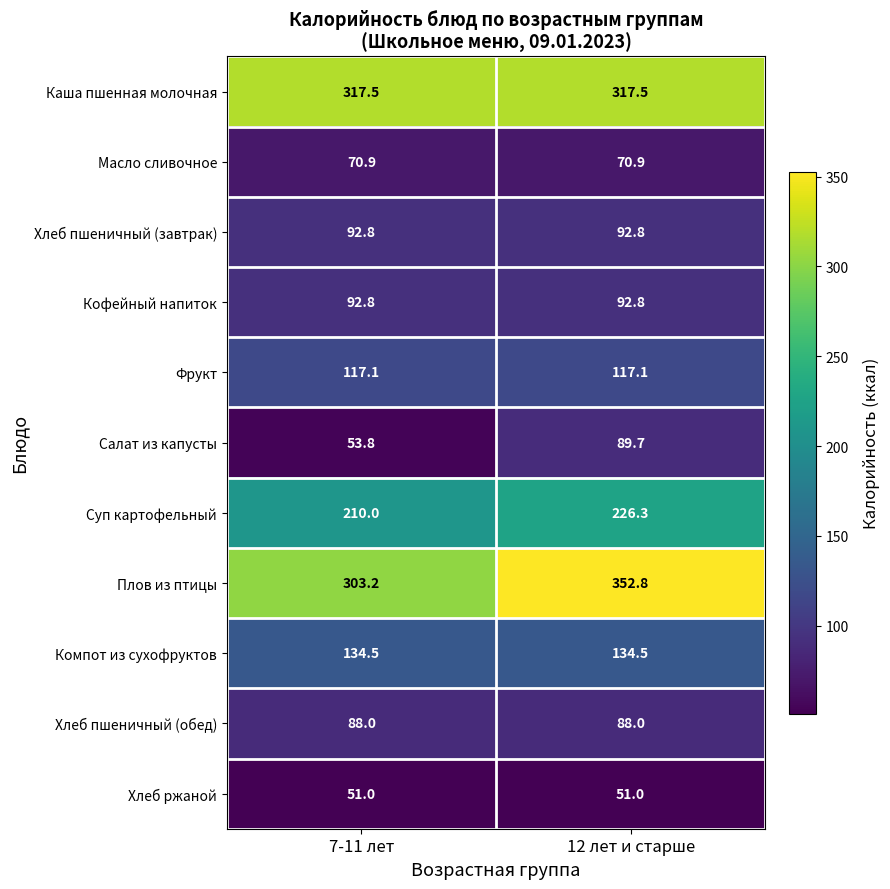

At which label does Суп картофельный first exceed 226?

12 лет и старше